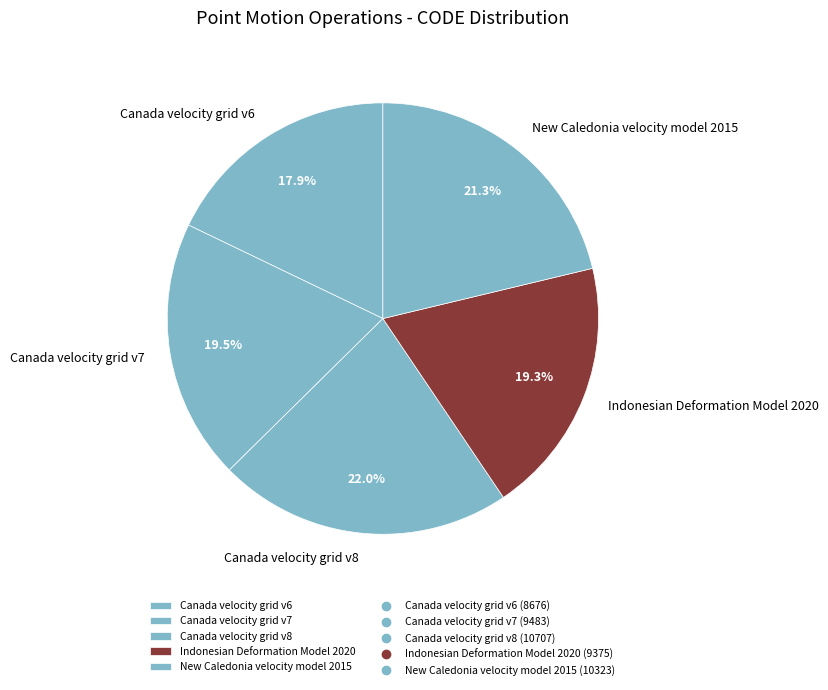

To the nearest percent, what is the difference between the largest and smallest slice percentages?

4%